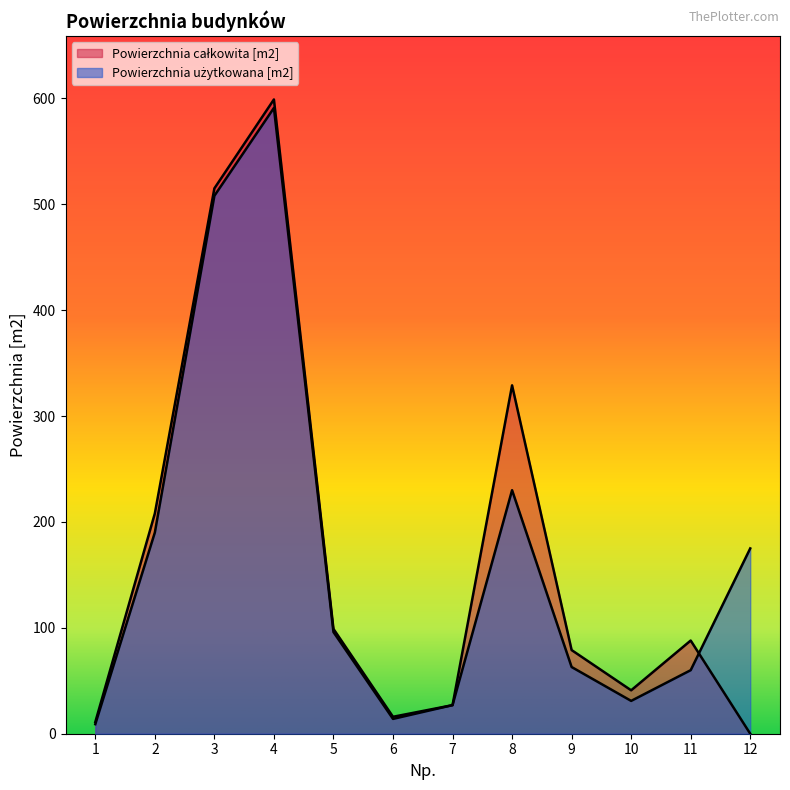

The value of Powierzchnia całkowita [m2] at 10 is 41.0. True or false?

True